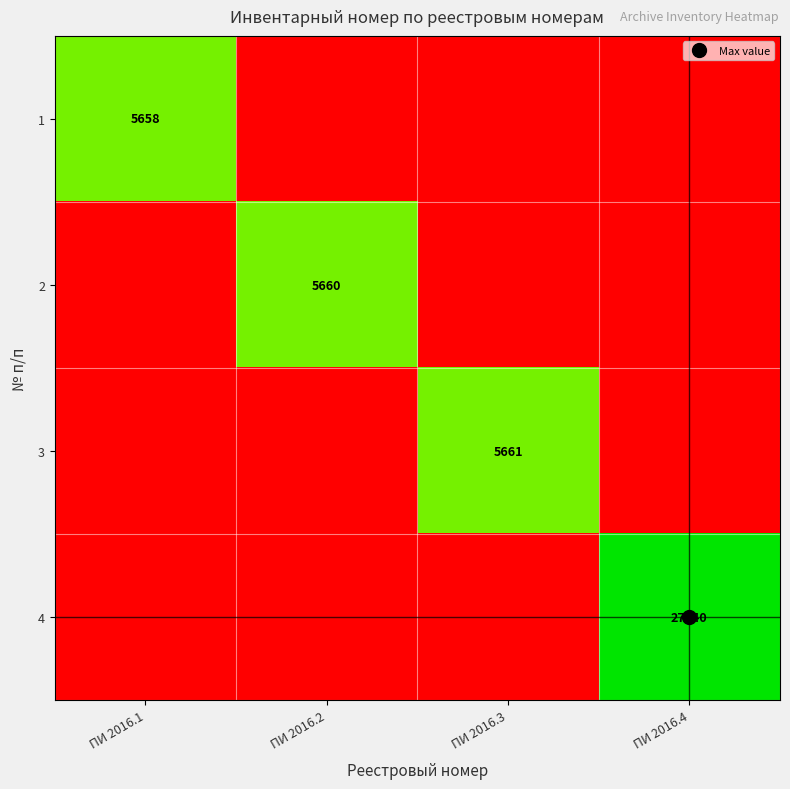

At which category does the chart reach its minimum across all series?

ПИ 2016.2